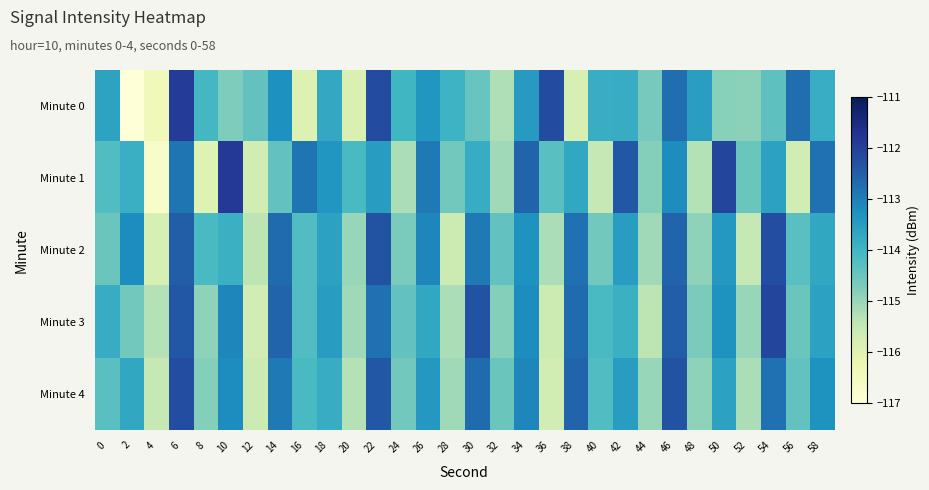

Reading left to right, what are all the values shown in this chart?

Minute 0: 0=-113.6	2=-117.0	4=-116.4	6=-111.9	8=-114.1	10=-114.7	12=-114.4	14=-113.3	16=-115.9	18=-113.7	20=-115.9	22=-112.2	24=-114.0	26=-113.4	28=-113.9	30=-114.5	32=-115.2	34=-113.4	36=-112.2	38=-115.8	40=-113.8	42=-113.8	44=-114.7	46=-112.7	48=-113.5	50=-114.8	52=-114.9	54=-114.4	56=-112.7	58=-113.8
Minute 1: 0=-114.2	2=-113.9	4=-116.7	6=-112.8	8=-116.0	10=-111.9	12=-115.7	14=-114.4	16=-112.8	18=-113.4	20=-114.1	22=-113.5	24=-115.2	26=-112.9	28=-114.6	30=-113.8	32=-115.1	34=-112.6	36=-114.3	38=-113.7	40=-115.5	42=-112.4	44=-114.8	46=-113.2	48=-115.3	50=-112.1	52=-114.5	54=-113.6	56=-115.7	58=-112.8
Minute 2: 0=-114.5	2=-113.2	4=-115.8	6=-112.5	8=-114.1	10=-113.9	12=-115.4	14=-112.7	16=-114.2	18=-113.6	20=-115.0	22=-112.3	24=-114.7	26=-113.1	28=-115.6	30=-112.9	32=-114.4	34=-113.3	36=-115.2	38=-112.8	40=-114.6	42=-113.5	44=-115.1	46=-112.6	48=-114.9	50=-113.4	52=-115.5	54=-112.2	56=-114.3	58=-113.7
Minute 3: 0=-113.8	2=-114.6	4=-115.3	6=-112.4	8=-114.9	10=-113.1	12=-115.7	14=-112.6	16=-114.2	18=-113.5	20=-115.1	22=-112.8	24=-114.4	26=-113.7	28=-115.2	30=-112.3	32=-114.8	34=-113.2	36=-115.6	38=-112.7	40=-114.1	42=-113.9	44=-115.4	46=-112.5	48=-114.7	50=-113.3	52=-115.0	54=-112.1	56=-114.5	58=-113.6
Minute 4: 0=-114.3	2=-113.7	4=-115.5	6=-112.2	8=-114.8	10=-113.2	12=-115.6	14=-112.9	16=-114.1	18=-113.8	20=-115.3	22=-112.4	24=-114.6	26=-113.4	28=-115.1	30=-112.7	32=-114.5	34=-113.1	36=-115.7	38=-112.6	40=-114.2	42=-113.5	44=-115.0	46=-112.3	48=-114.9	50=-113.6	52=-115.2	54=-112.8	56=-114.4	58=-113.3